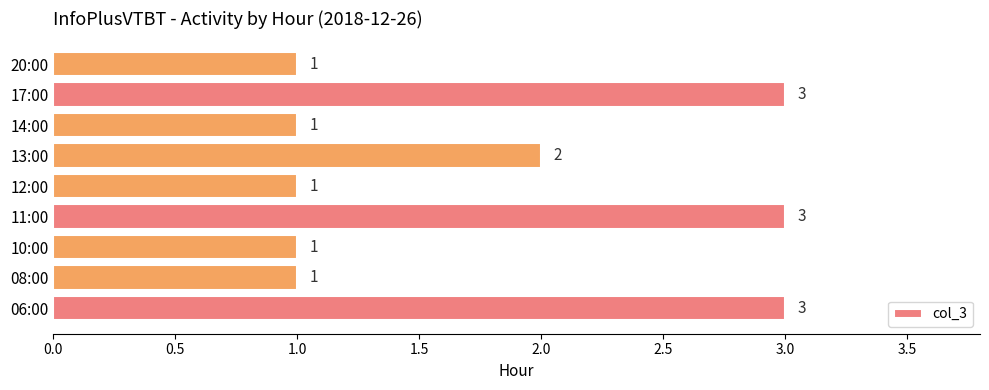

What is the sum of the values at 13:00 and 12:00?

3